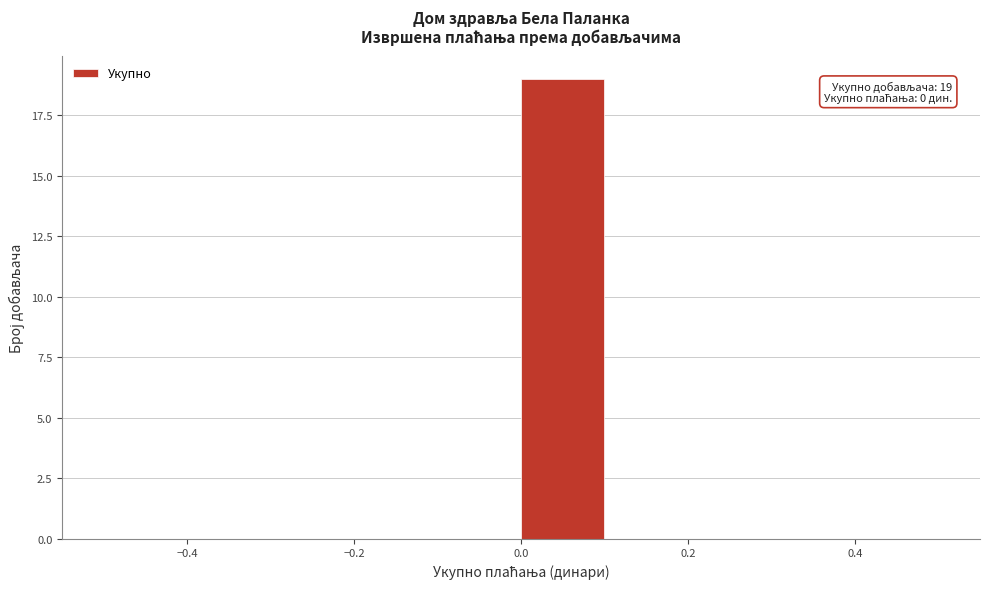

Which range on the x-axis has the tallest bar?

0.0 to 0.1